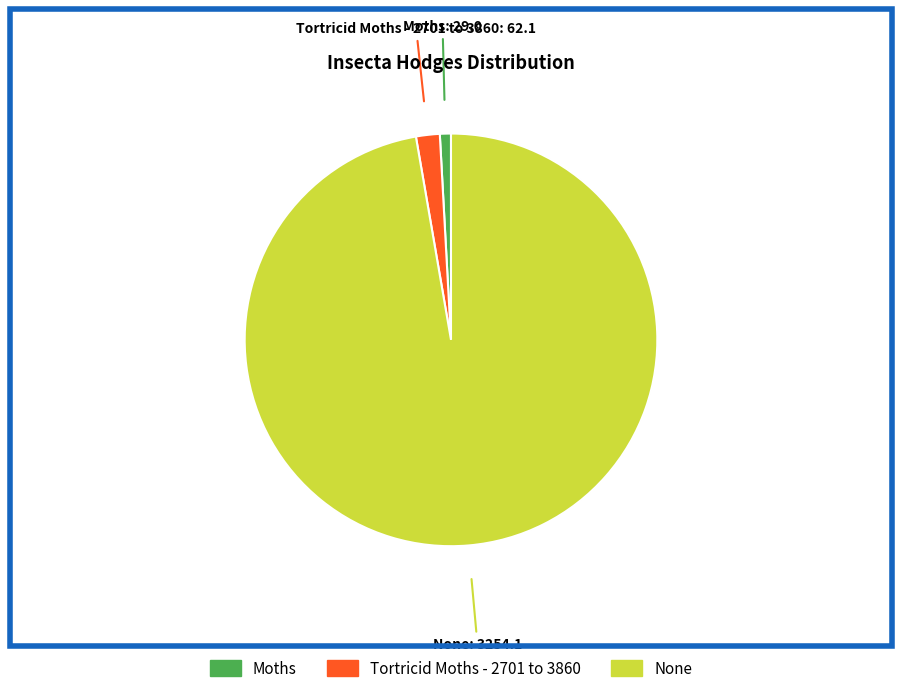

Which slice is the smallest?

Moths